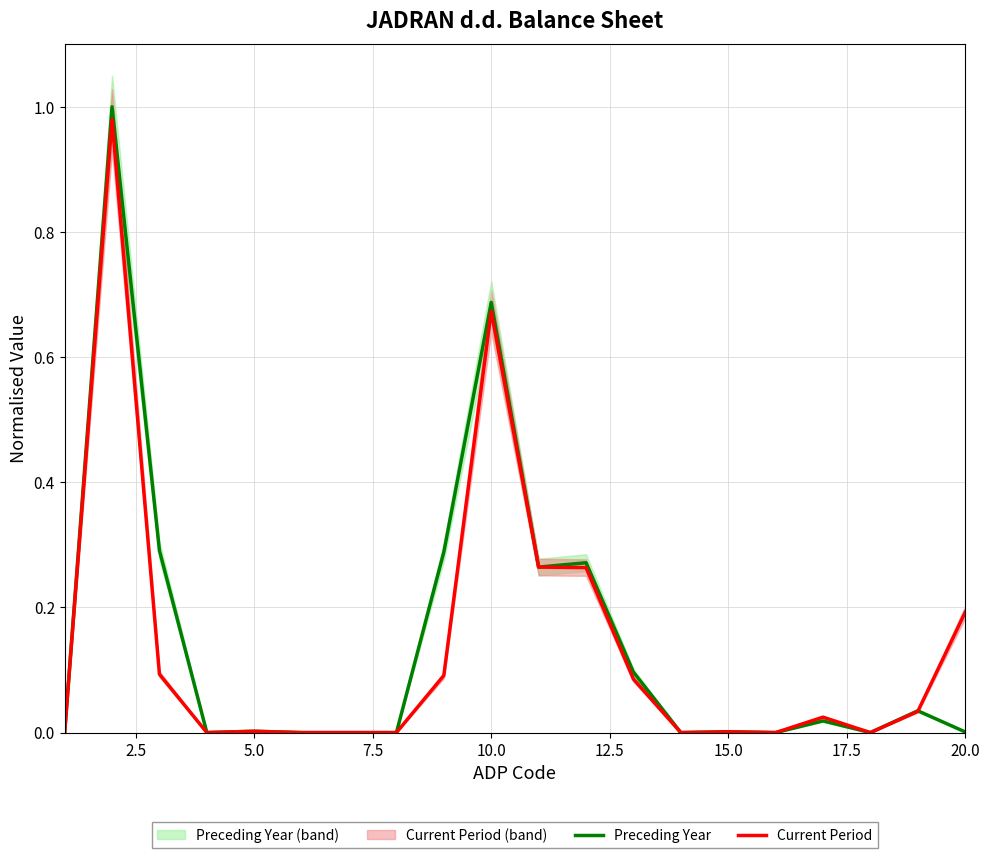

How many lines are shown in the chart?

2